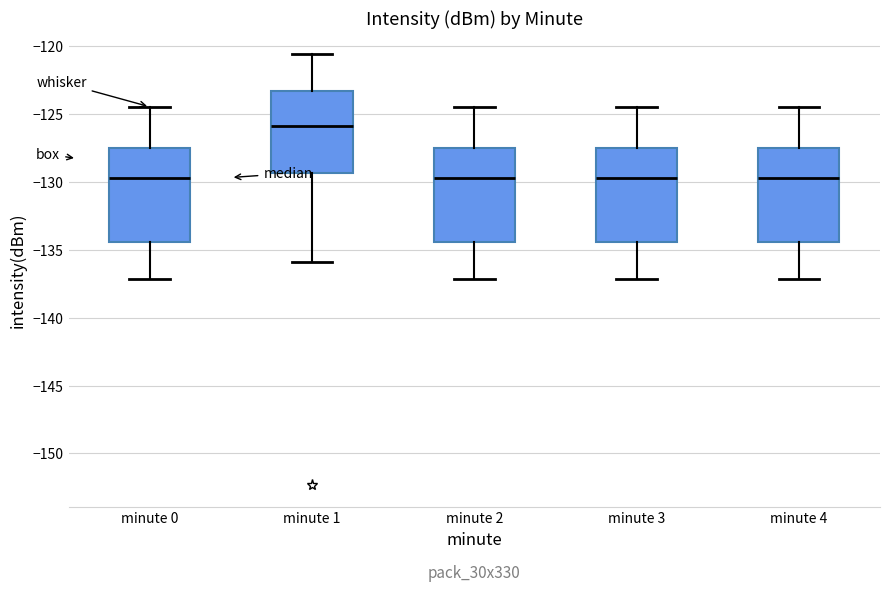

Reading left to right, read every box against the y-axis: the position of its median line, the range the box covers, and the ends of its whiskers. The values are not printed on the chart, so give them approximately, as read against the axis.

minute 0: median -129.5, box -134.5 to -127.5, whiskers -137.0 to -124.5
minute 1: median -126.0, box -129.5 to -123.5, whiskers -136.0 to -120.5
minute 2: median -129.5, box -134.5 to -127.5, whiskers -137.0 to -124.5
minute 3: median -129.5, box -134.5 to -127.5, whiskers -137.0 to -124.5
minute 4: median -129.5, box -134.5 to -127.5, whiskers -137.0 to -124.5